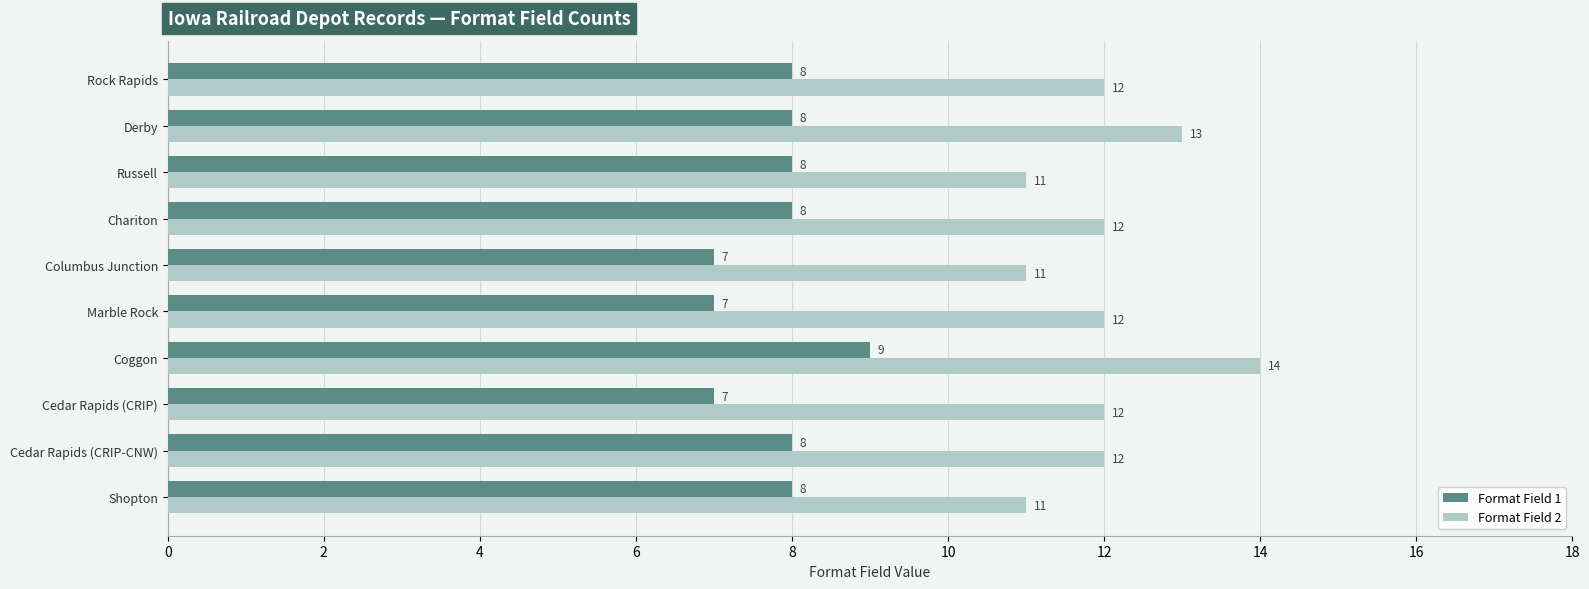

Is it true that Format Field 1 equals 10 at Cedar Rapids (CRIP-CNW)?

False